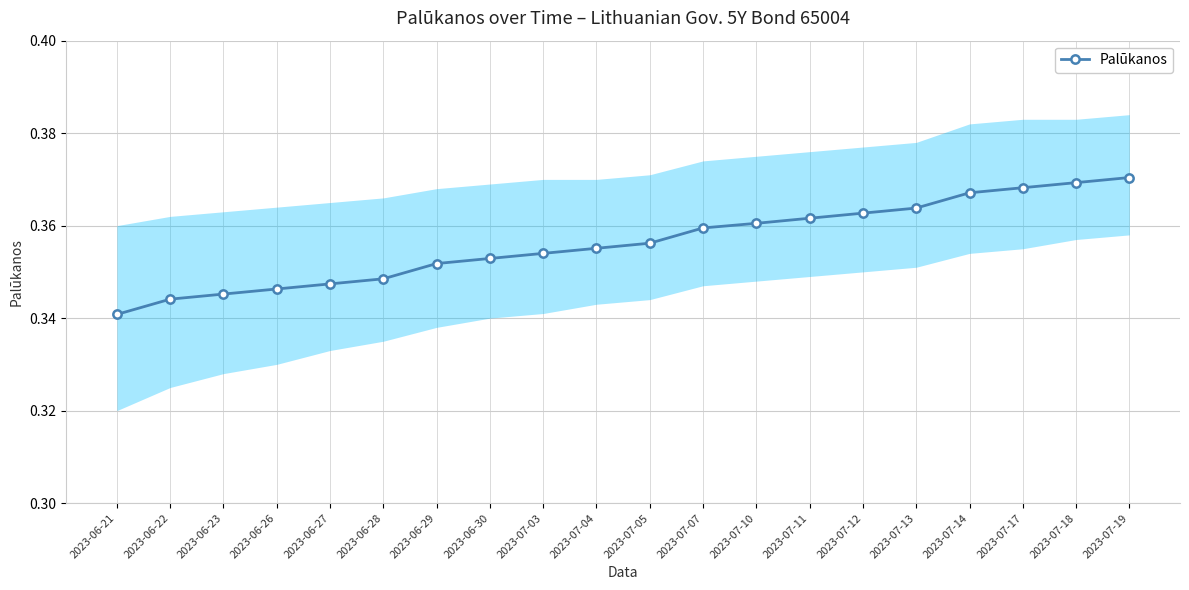

True or false: the data has more than 2 interior local peaks.

False